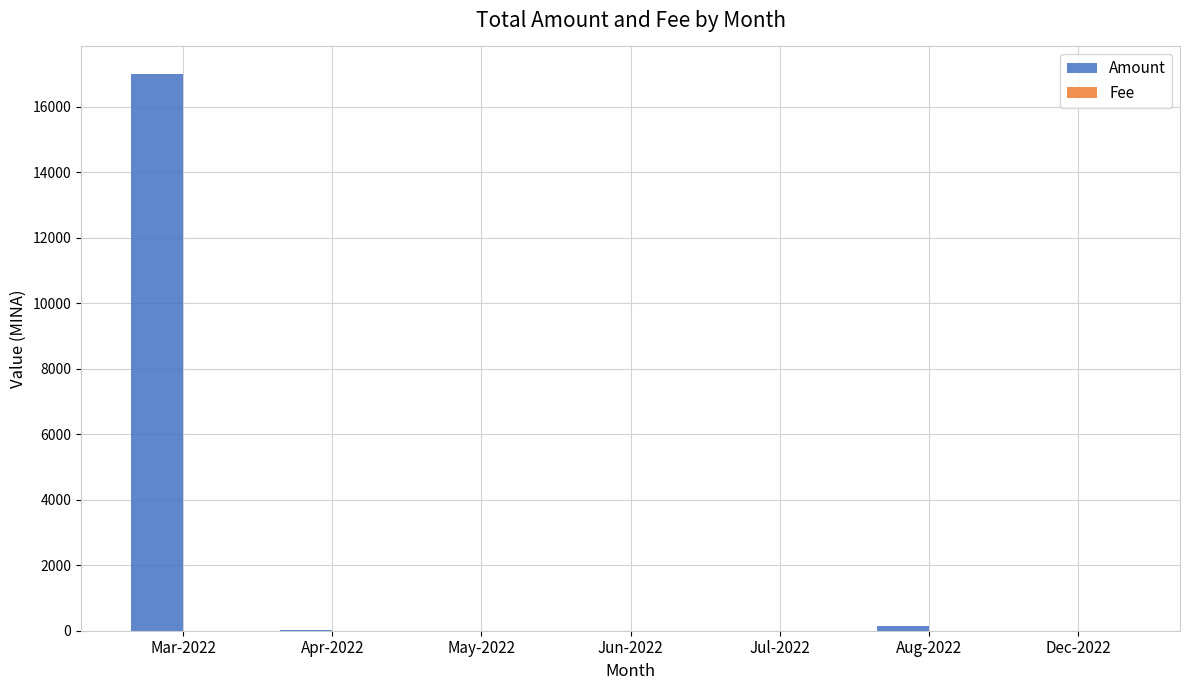

How many groups of bars are there?

7